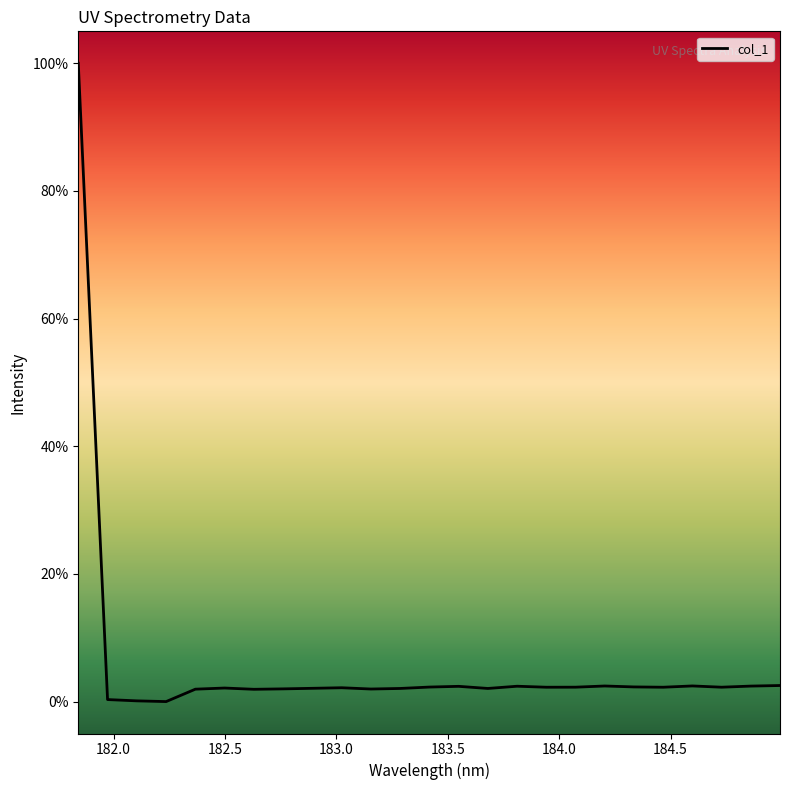

Does the chart have visible grid lines?

No